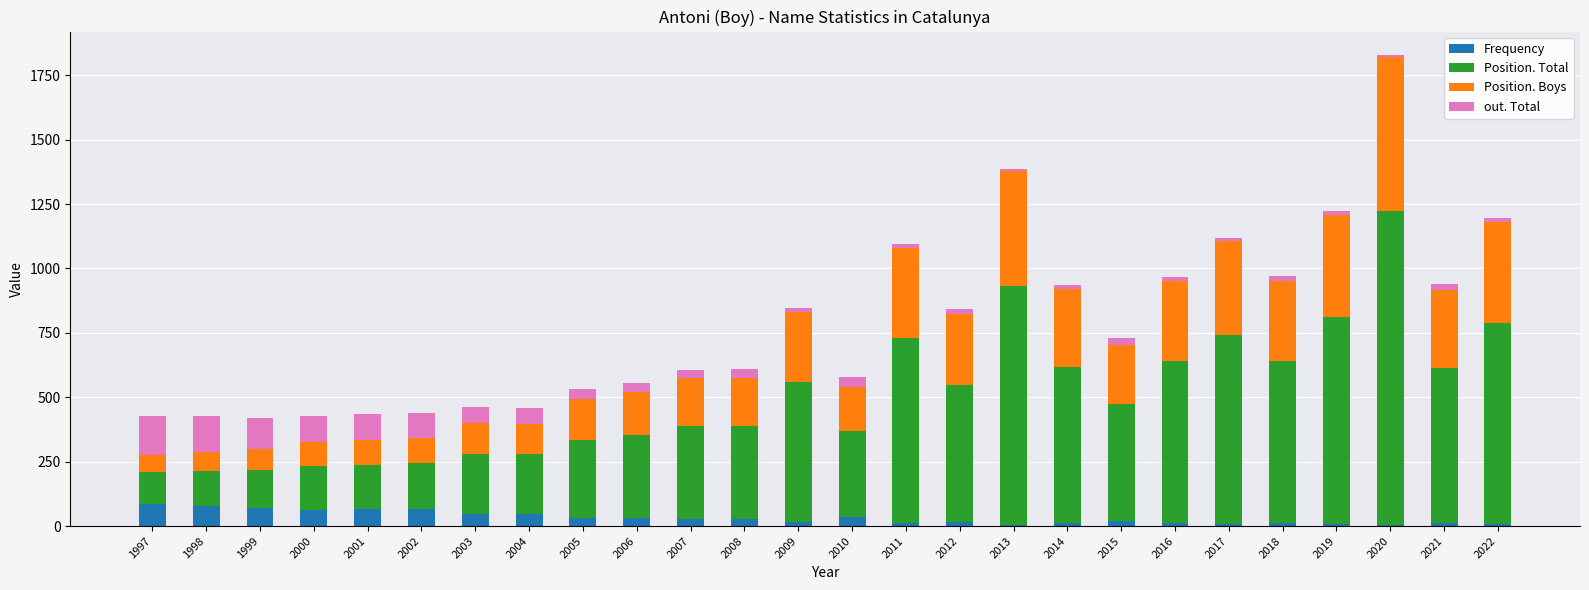

Is it true that Frequency equals 87 at 1997?

True